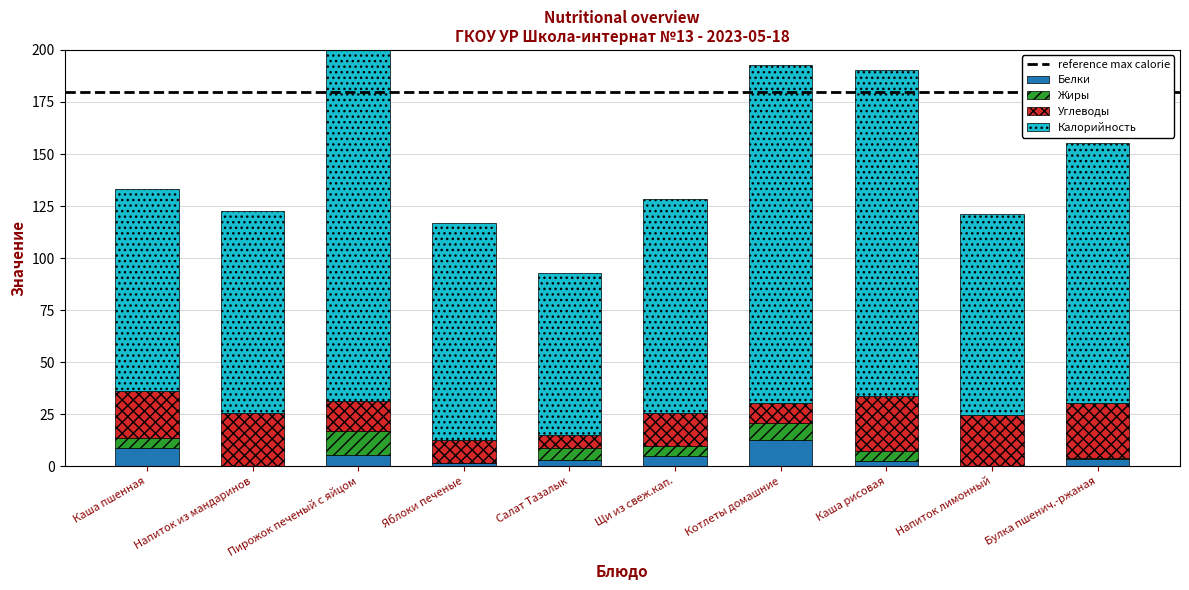

What is the spread (max minus min) of values at Салат Тазалык?

75.0